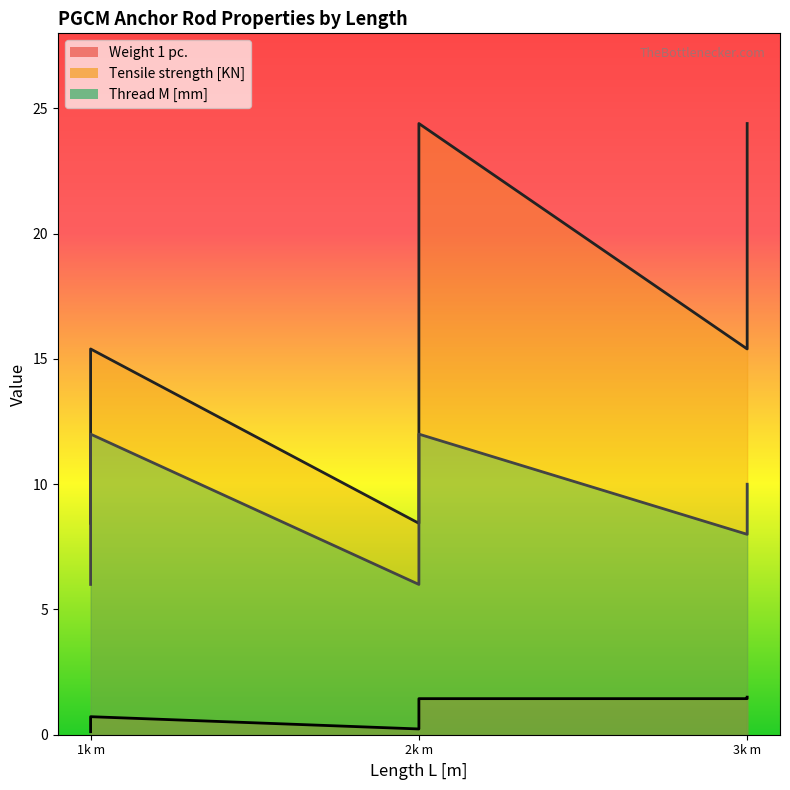

What is the difference between the second highest and minimum values in the Thread M [mm] series?

6.0